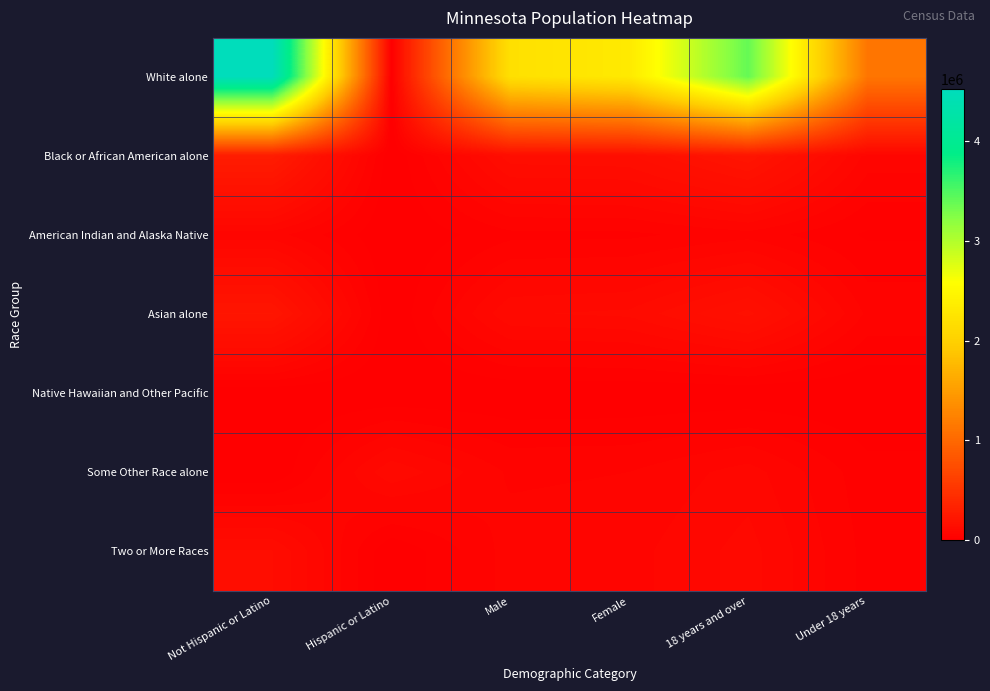

At how many categories does at least one series exceed 588544?

5